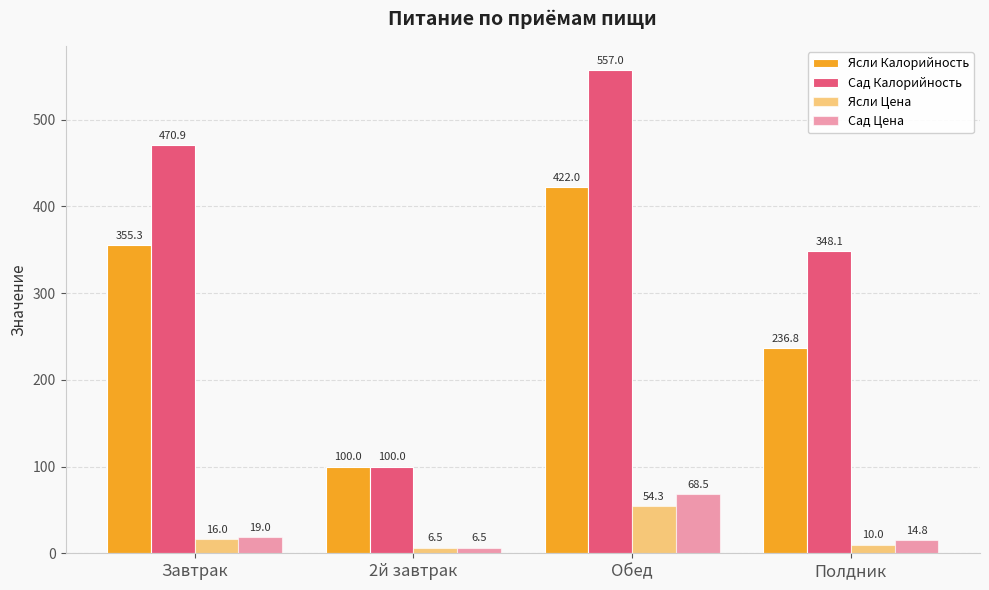

Does the chart contain any negative values?

No